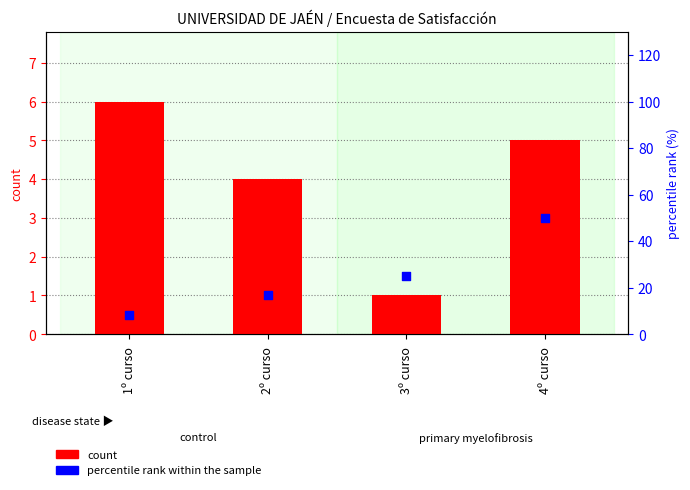

At which category is the sum across all series the highest?

4º curso